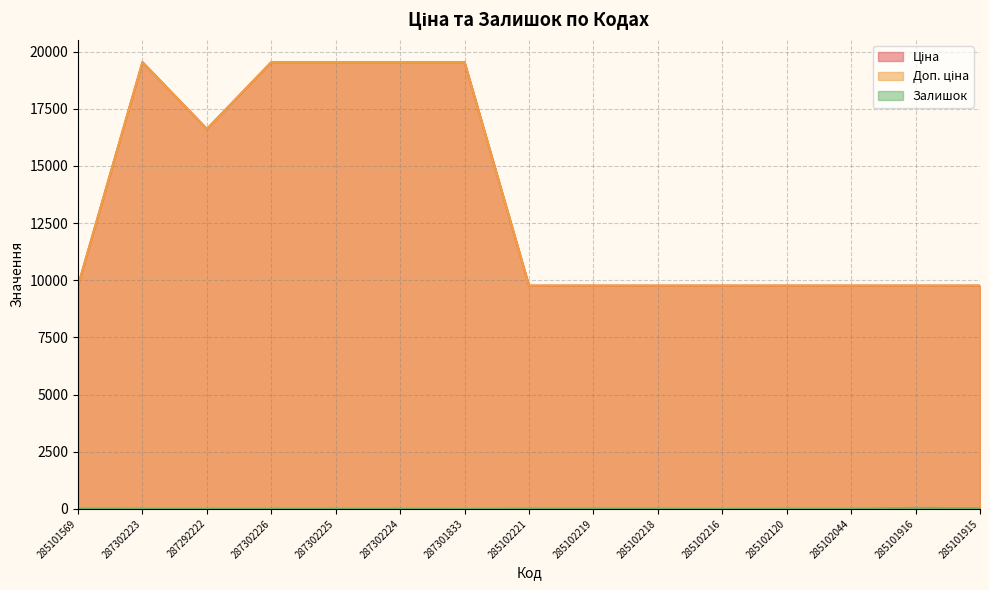

Reading left to right, transcribe all the data shown in this chart.

Ціна: 285101569=9764.4	287302223=19542.7	287292222=16618.0	287302226=19542.7	287302225=19542.7	287302224=19542.7	287301833=19542.7	285102221=9764.4	285102219=9764.4	285102218=9764.4	285102216=9764.4	285102120=9764.4	285102044=9764.4	285101916=9764.4	285101915=9764.4
Доп. ціна: 285101569=9764.4	287302223=19542.7	287292222=16618.0	287302226=19542.7	287302225=19542.7	287302224=19542.7	287301833=19542.7	285102221=9764.4	285102219=9764.4	285102218=9764.4	285102216=9764.4	285102120=9764.4	285102044=9764.4	285101916=9764.4	285101915=9764.4
Залишок: 285101569=18.0	287302223=8.0	287292222=6.0	287302226=8.0	287302225=7.0	287302224=8.0	287301833=0.0	285102221=16.0	285102219=14.0	285102218=12.0	285102216=0.0	285102120=10.0	285102044=7.0	285101916=42.0	285101915=28.0